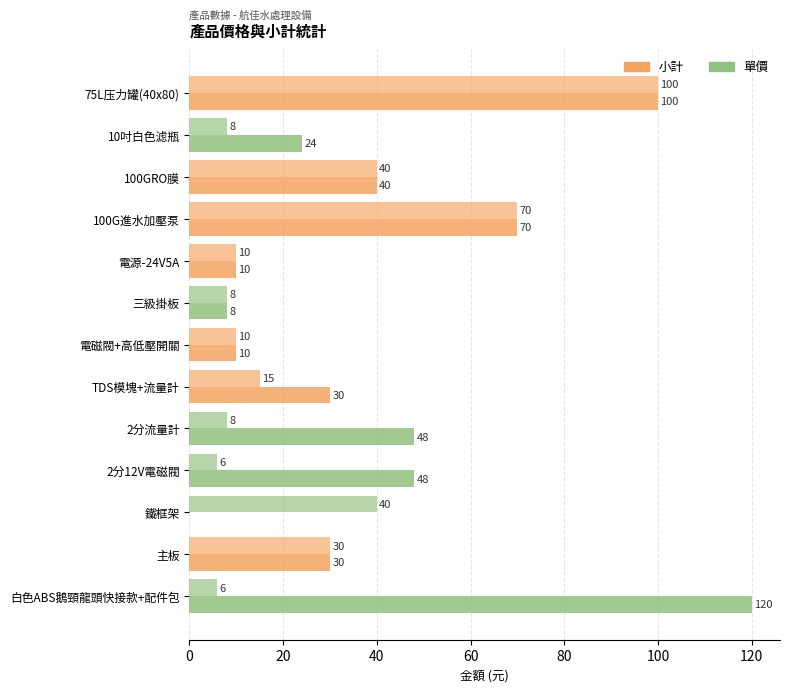

What position from the left is 主板?

12